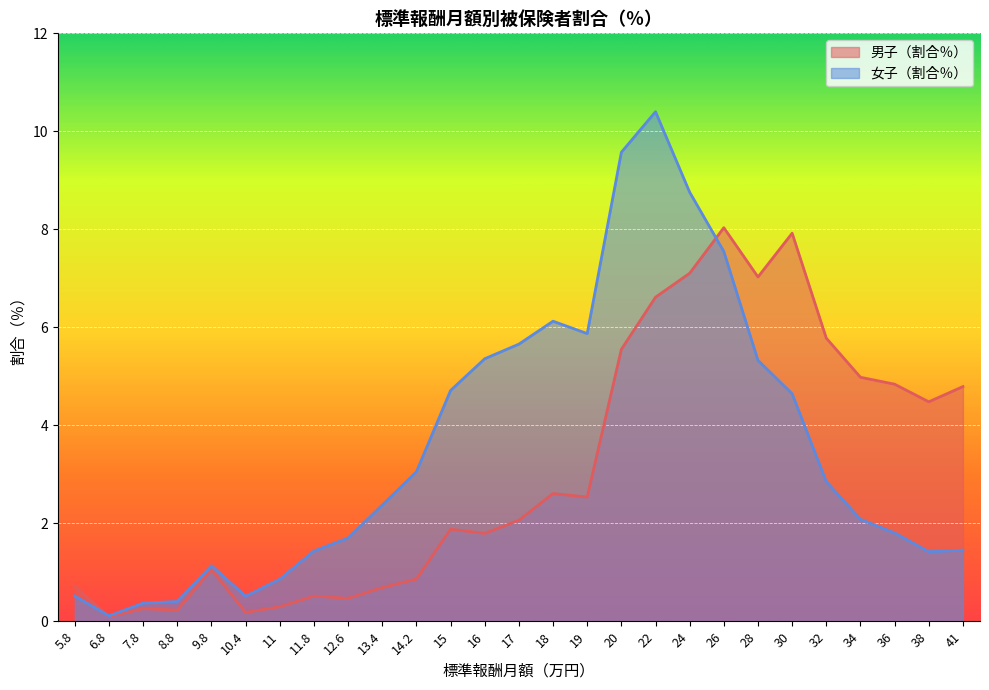

What is the value of the 男子（割合％） point at the 23rd from the left?

5.8